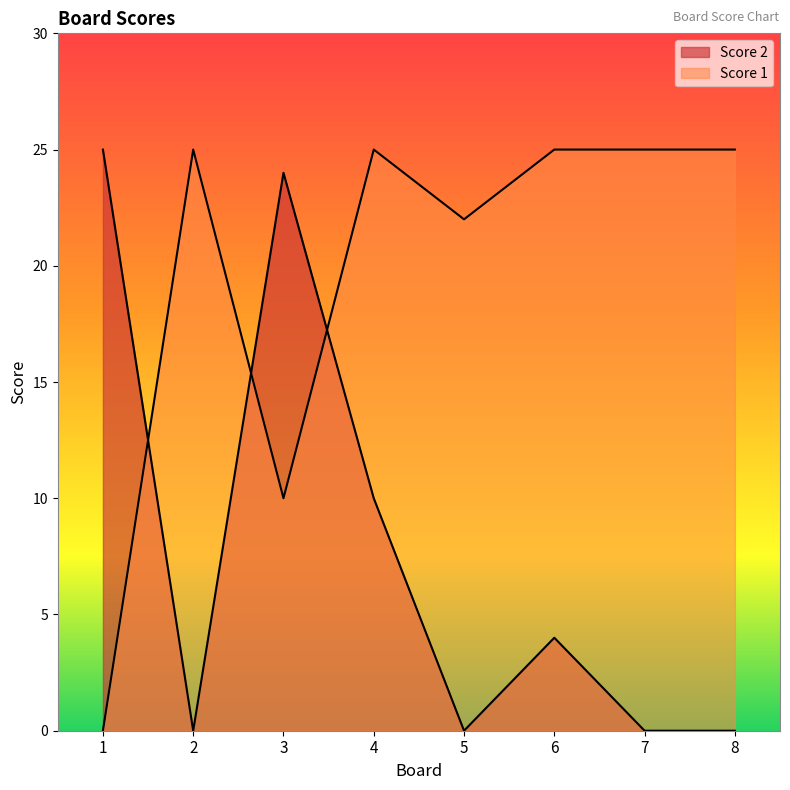

Between 3 and 7, which series saw the biggest shift?

Score 2